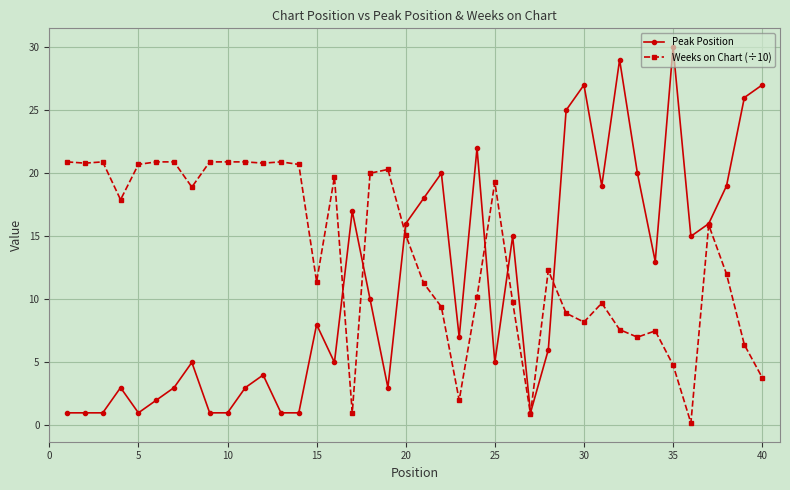

Rank the series by their maximum value, from highest to lowest.

Peak Position, Weeks on Chart (÷10)